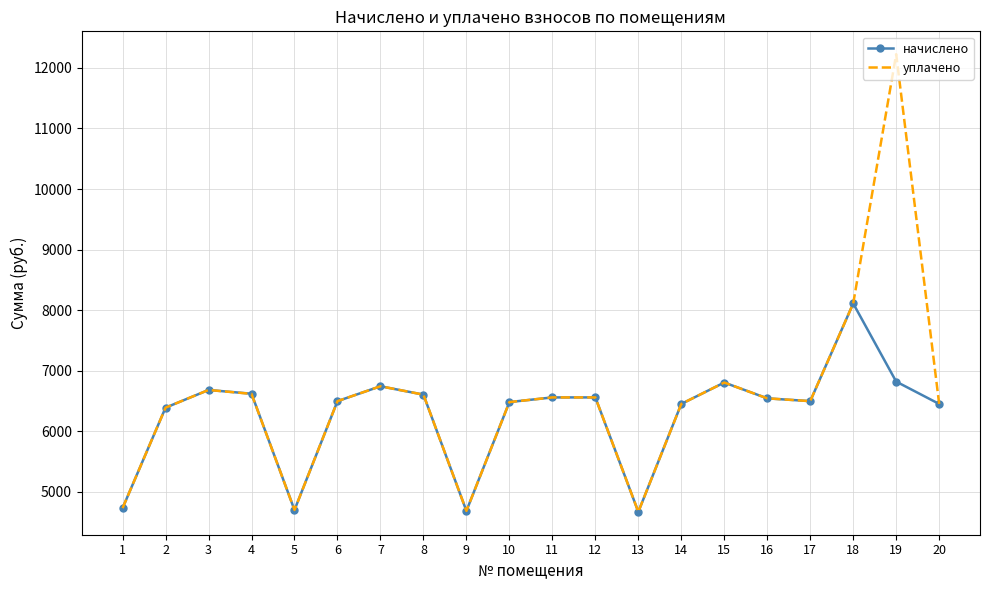

What is the difference between the maximum and second lowest values in the уплачено series?

7541.0